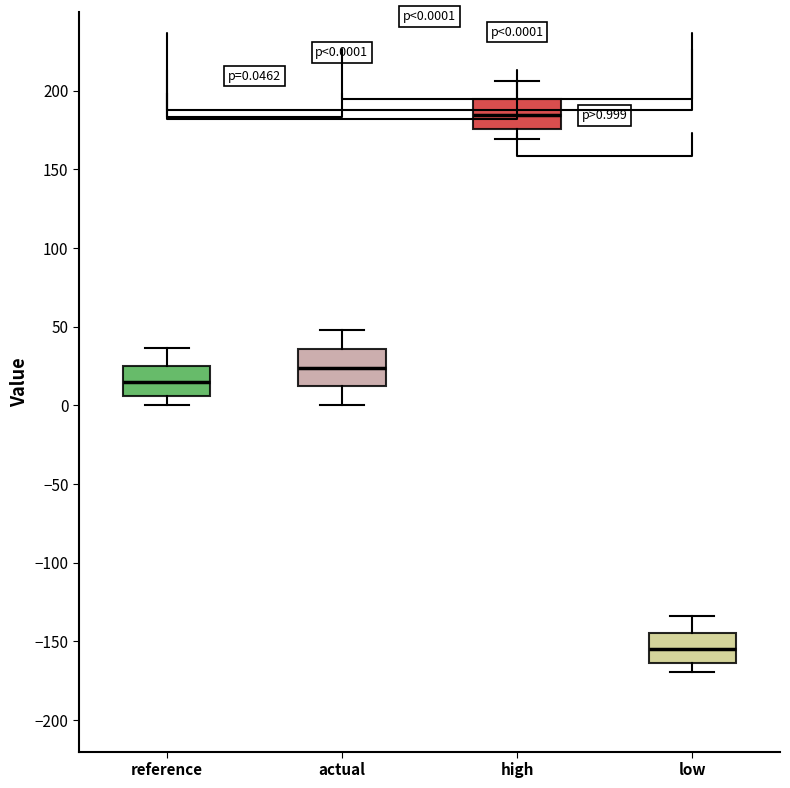

Which box's median line is the lowest?

low